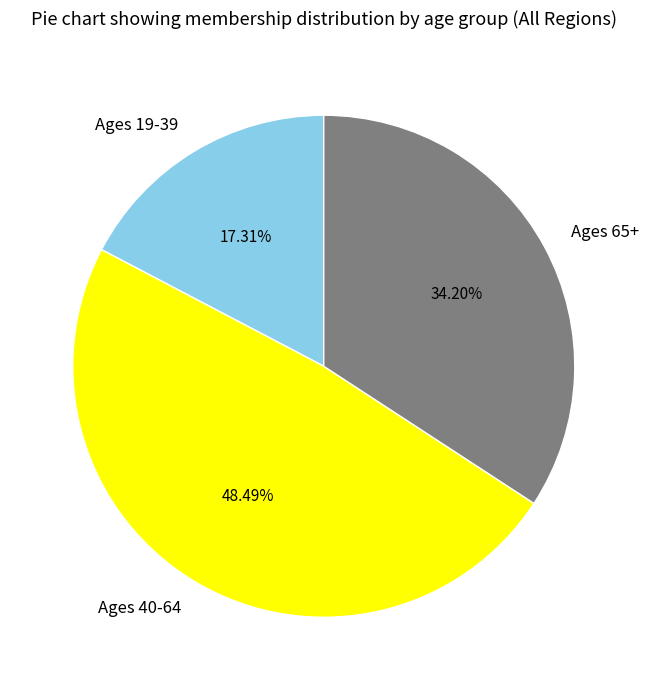

Which category has the biggest portion of the pie?

Ages 40-64